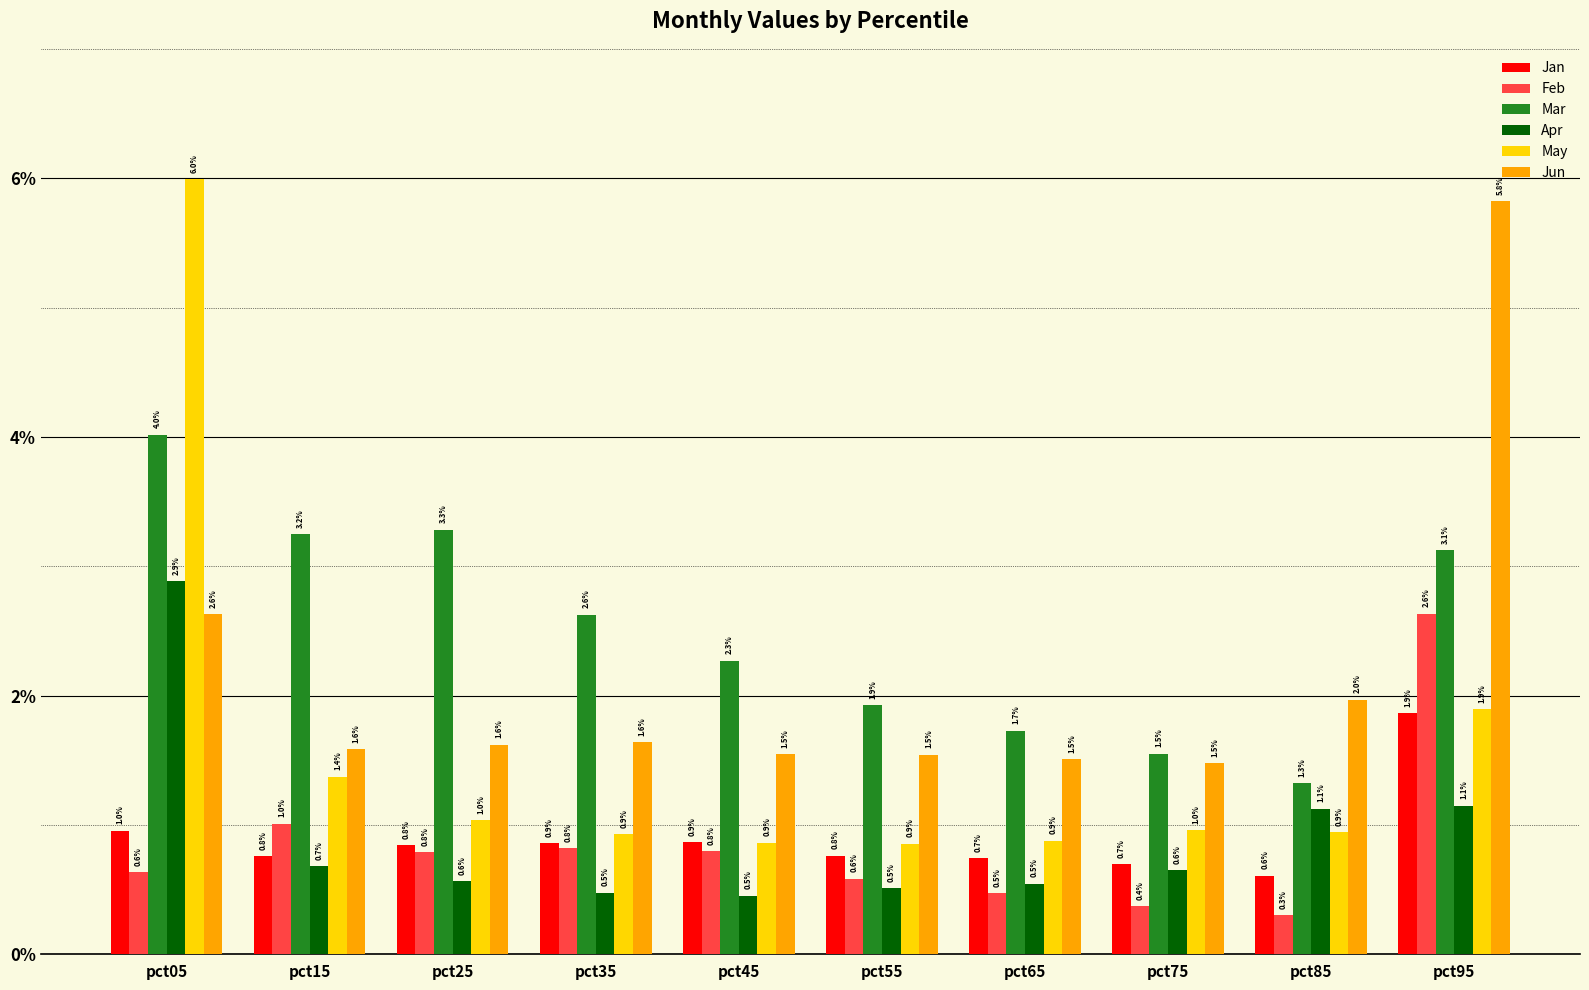

What is the difference between the second highest and minimum values in the Apr series?

0.7